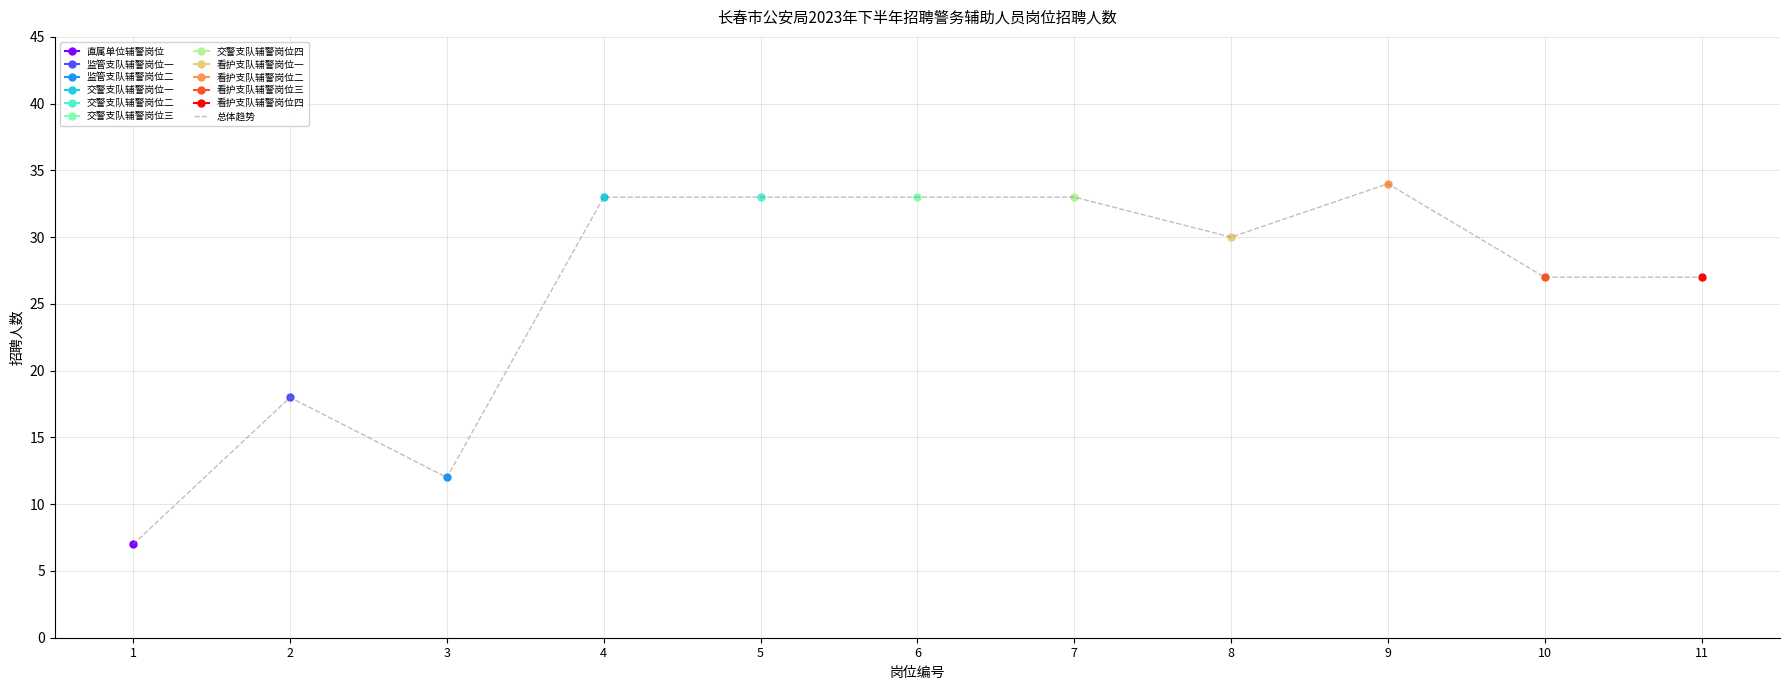

At which label does the data first exceed 30?

4